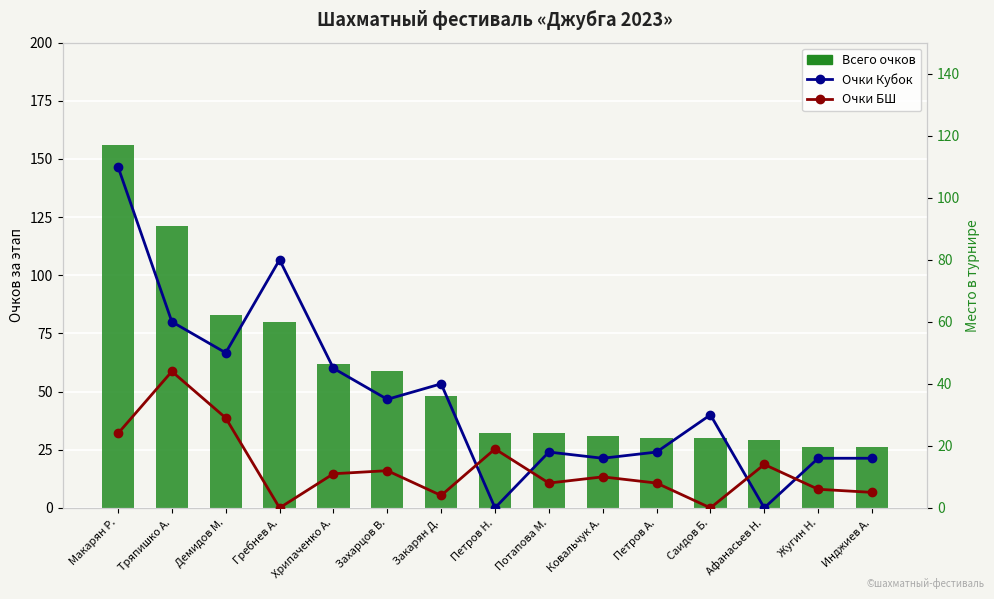

Is it true that Очки БШ equals 16 at Тряпишко А.?

False